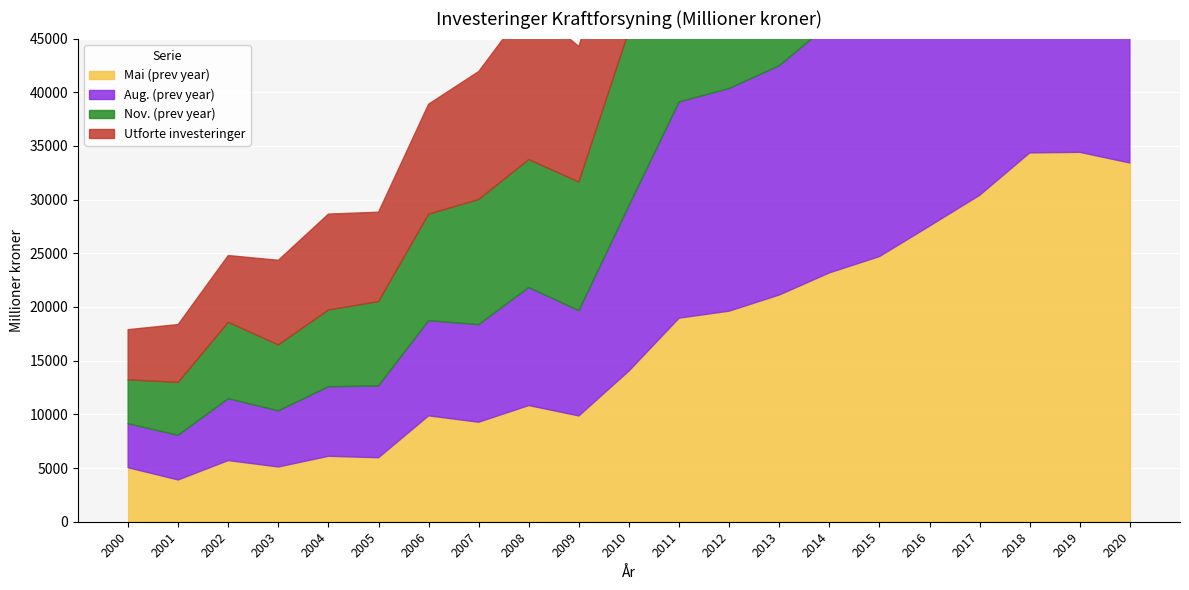

What is the difference between the second highest and minimum values in the Nov. (prev year) series?

33647